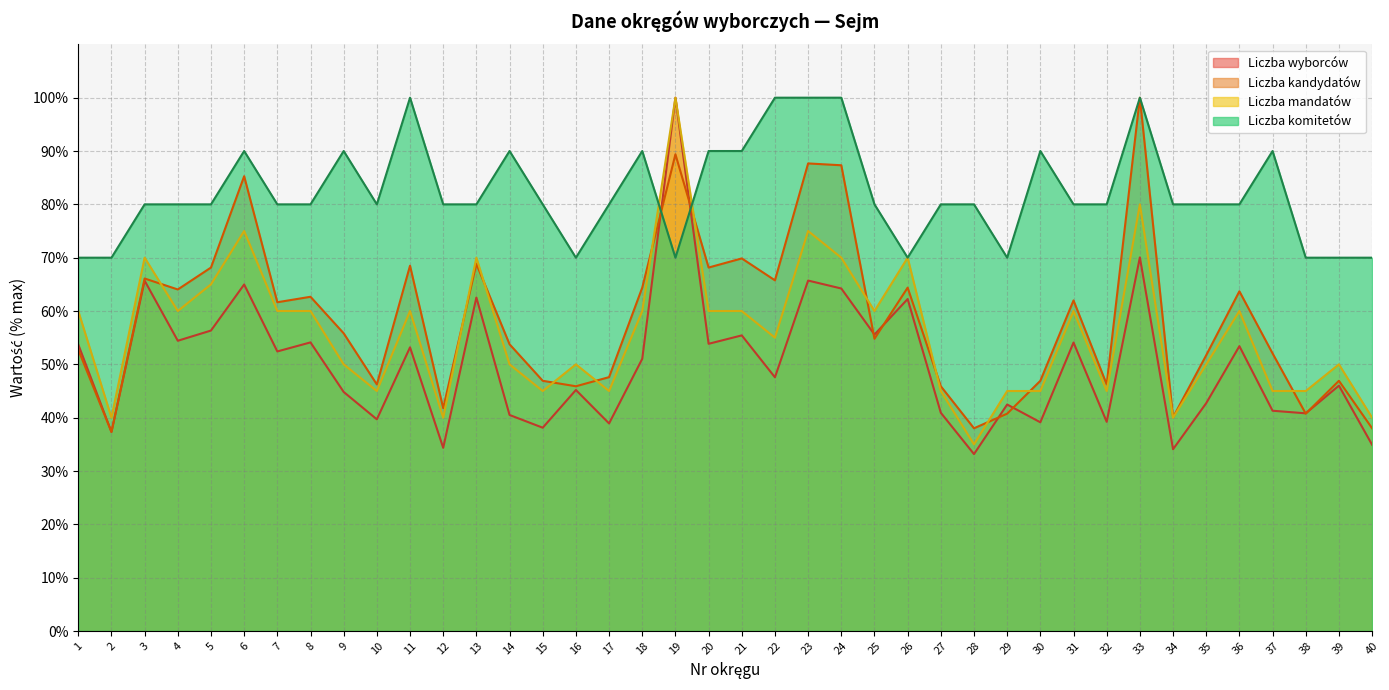

At which label is Liczba mandatów closest to 67?

5